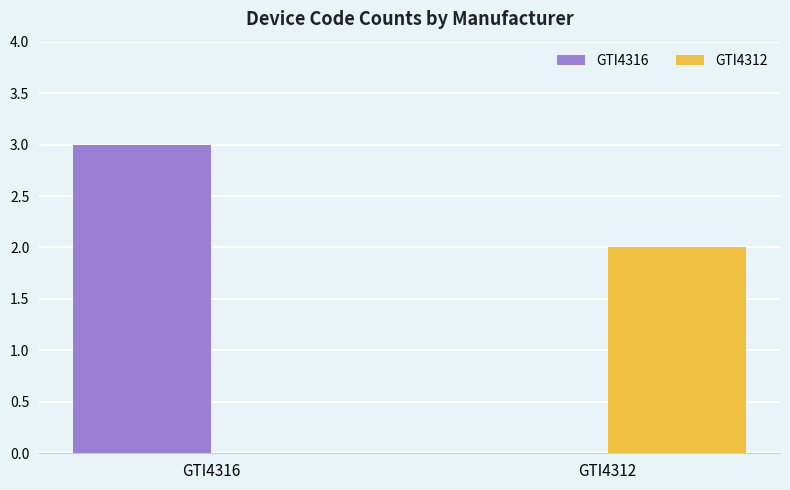

Which label corresponds to the largest value in the chart?

GTI4316